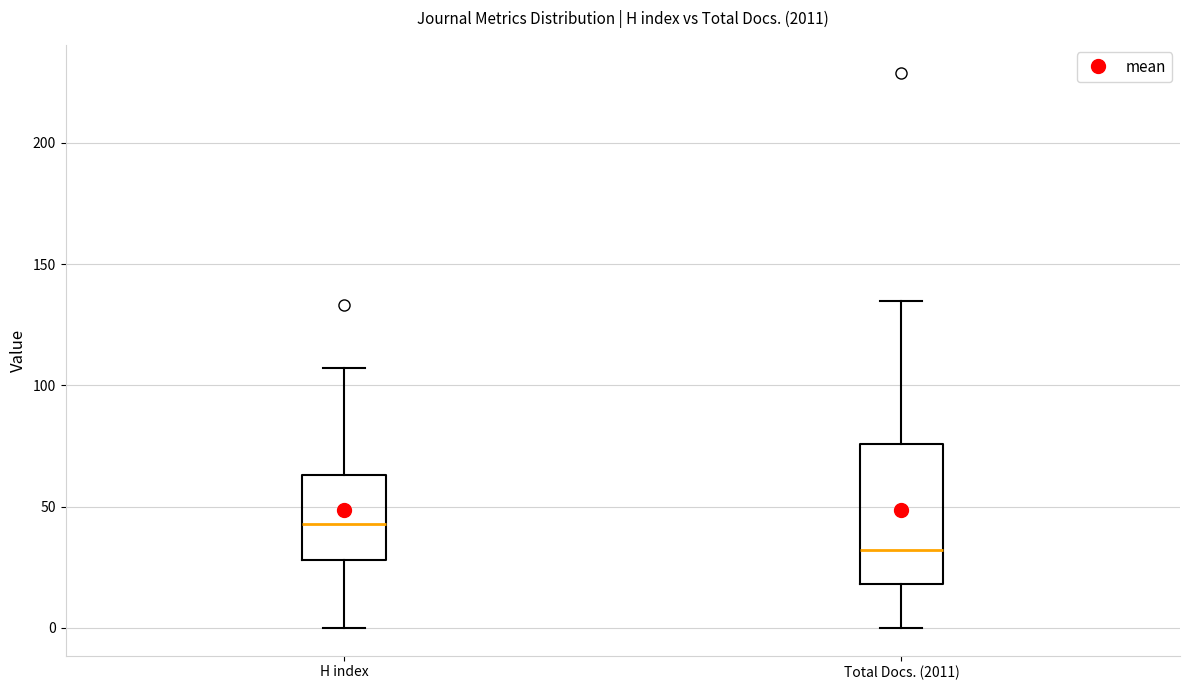

Which box has the highest median line?

H index